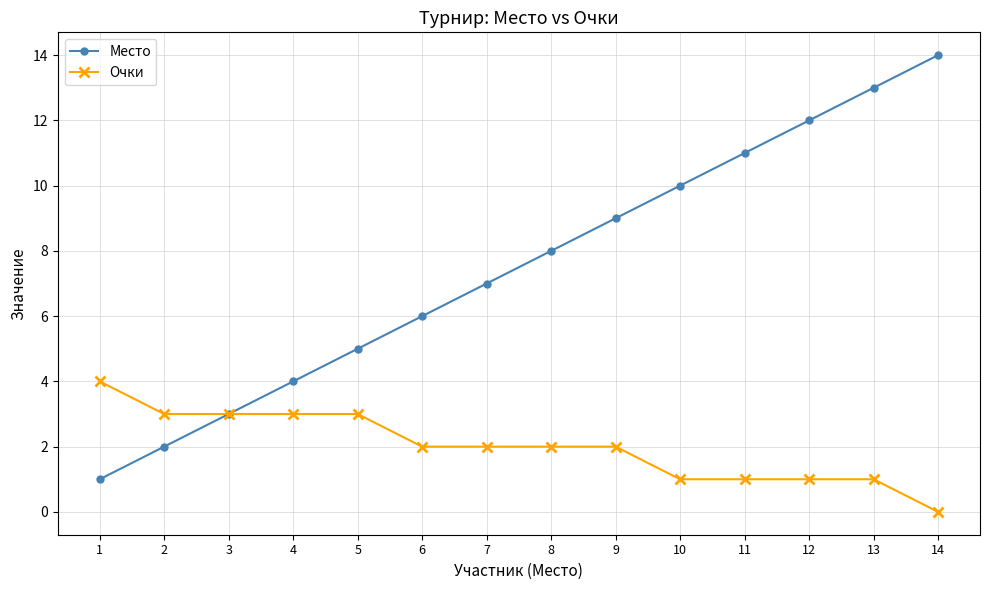

Which series has the largest range (max minus min)?

Место